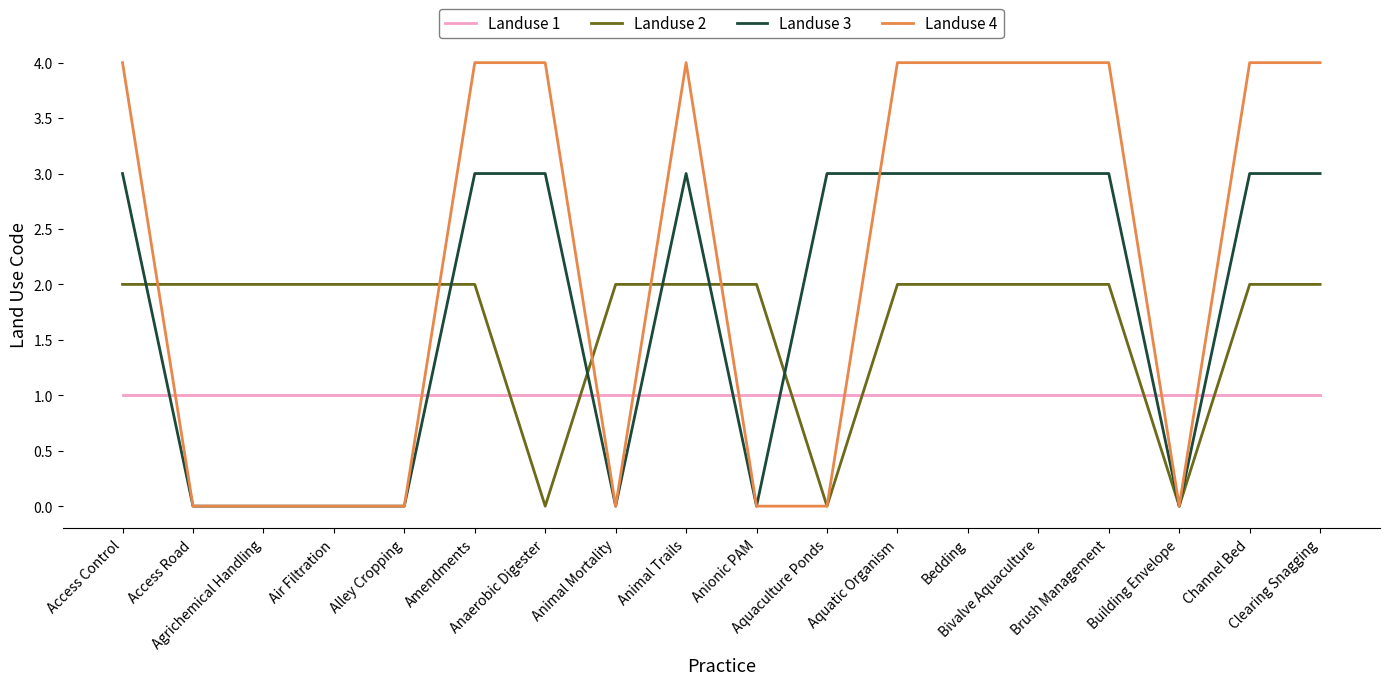

After their last crossing, which series has the higher values: Landuse 4 or Landuse 1?

Landuse 4